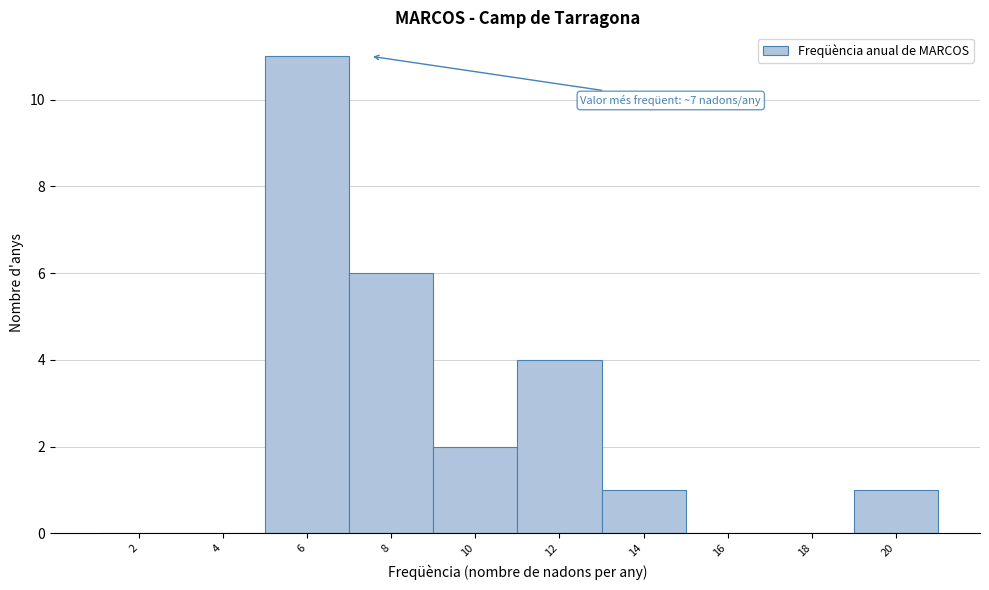

Reading left to right, what are all the values shown in this chart?

2=0	4=0	6=11	8=6	10=2	12=4	14=1	16=0	18=0	20=1